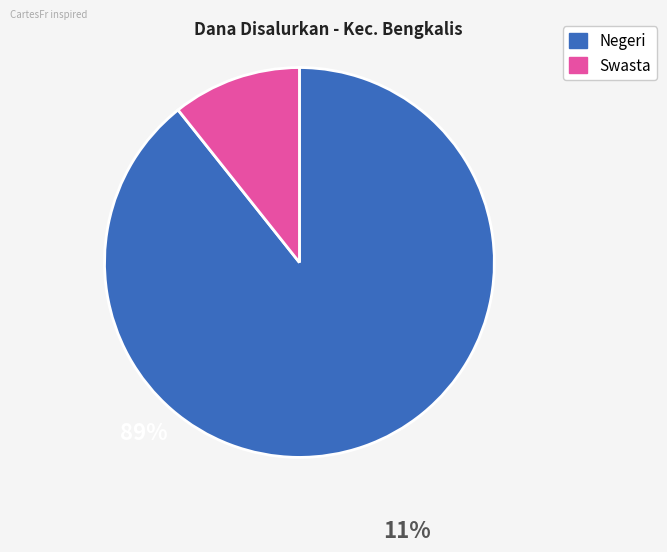

Is there any slice that represents more than half of the pie?

Yes